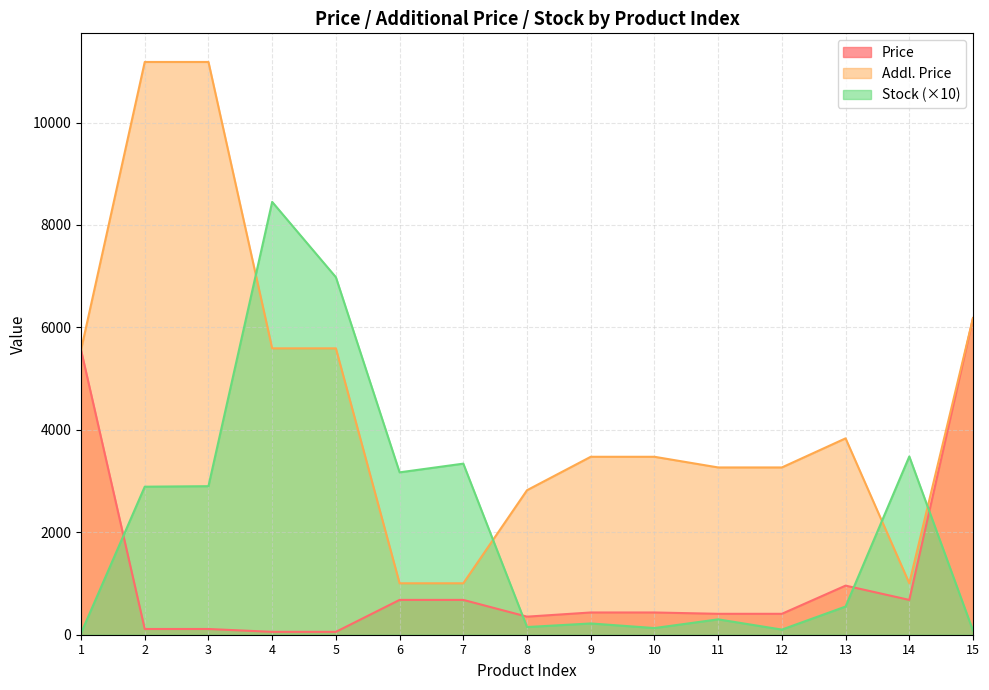

Between 5 and 10, which is larger?

10